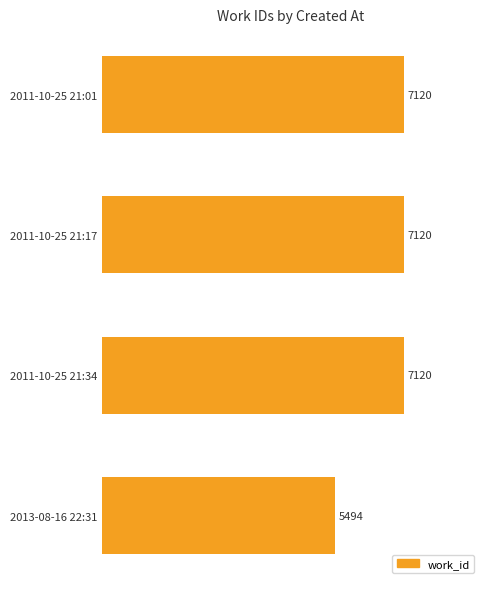

Read the value at 2011-10-25 21:01, to the nearest 10.

7120